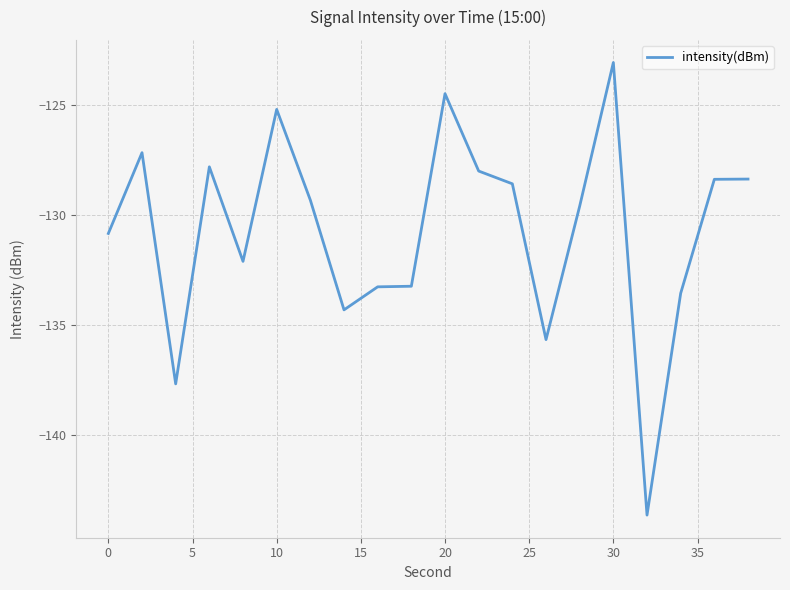

What is the difference between the maximum and minimum values?

20.6